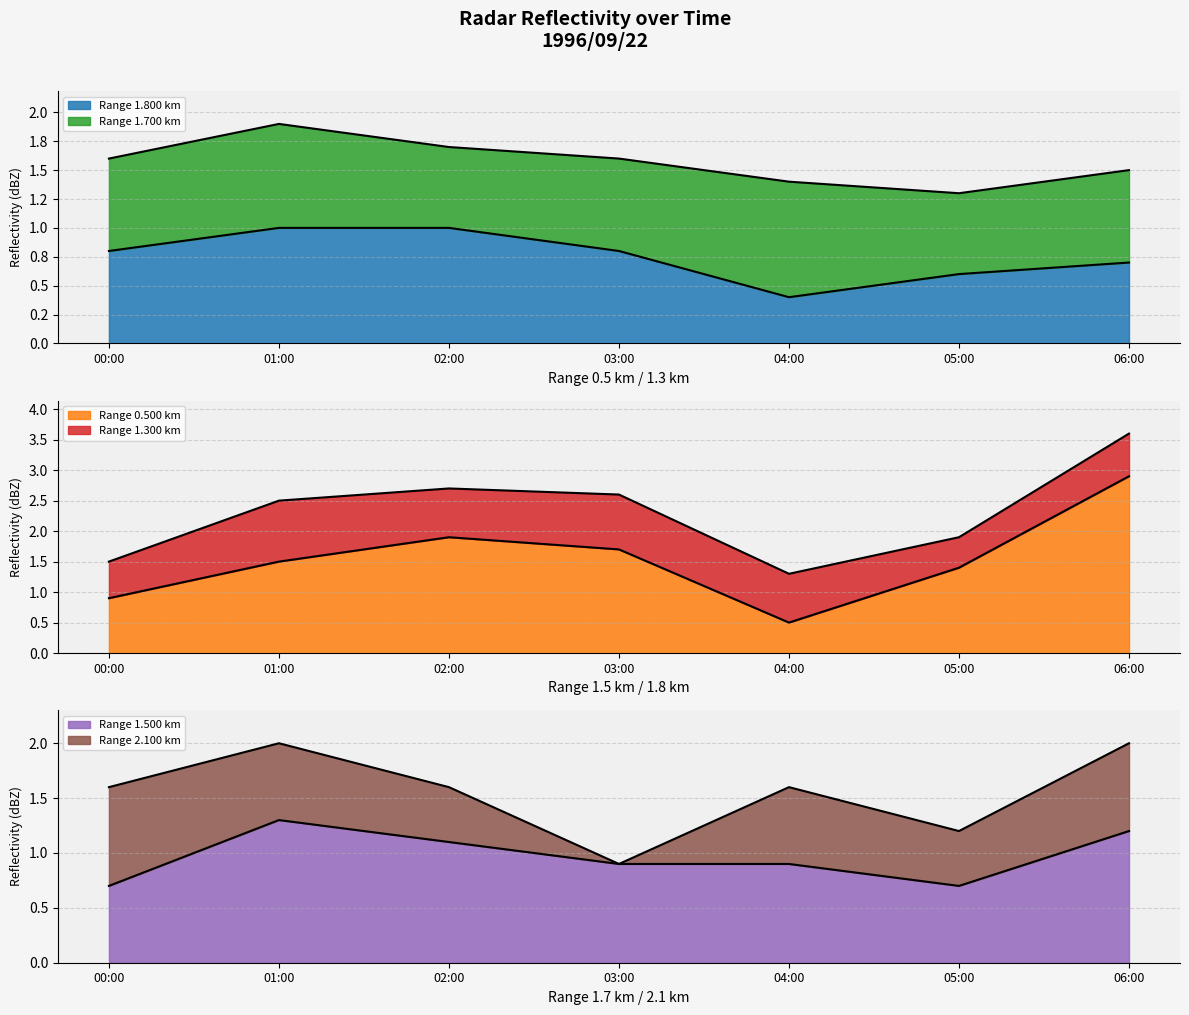

The 1.800 series shows 1.0 at 02:00. True or false?

True